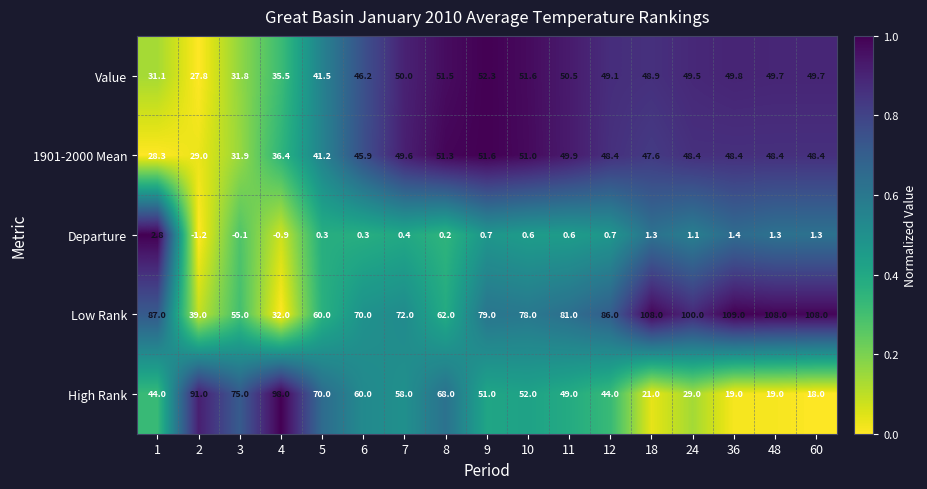

Count the number of categories in the chart.

17